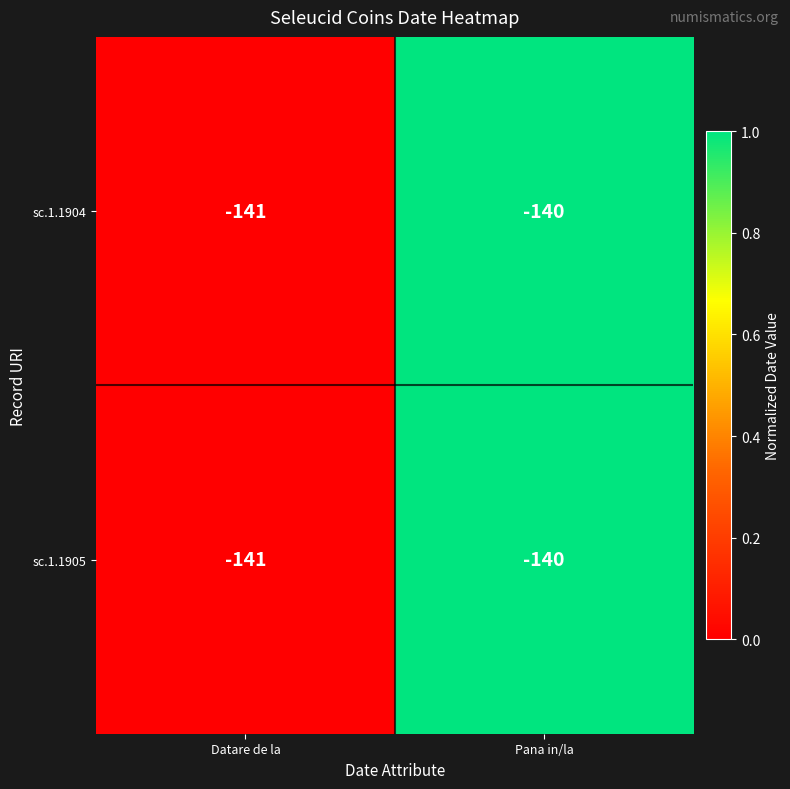

The value of sc.1.1905 at Datare de la is -223. True or false?

False